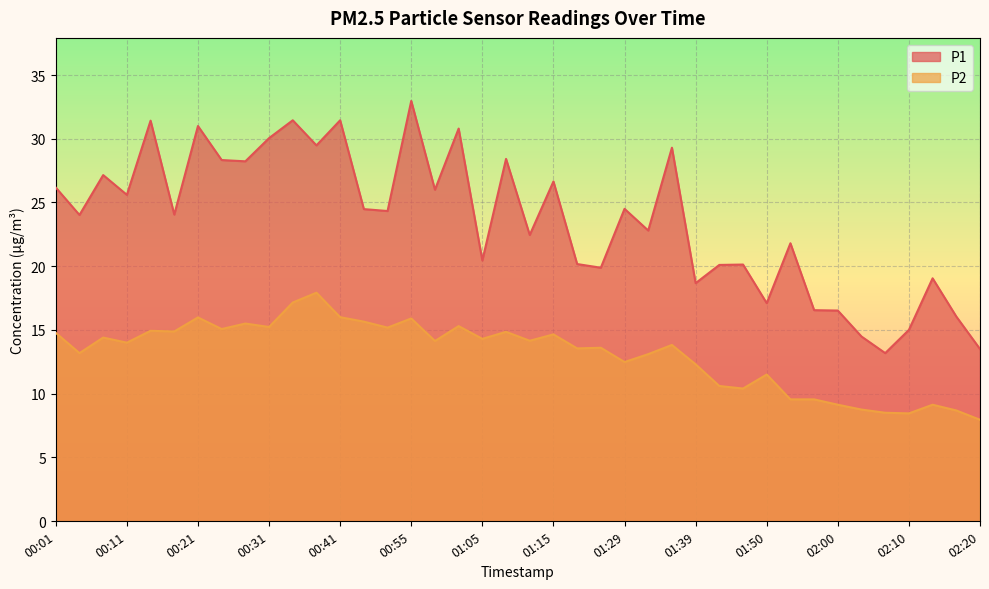

Where does the P2 series first go above 14?

00:01